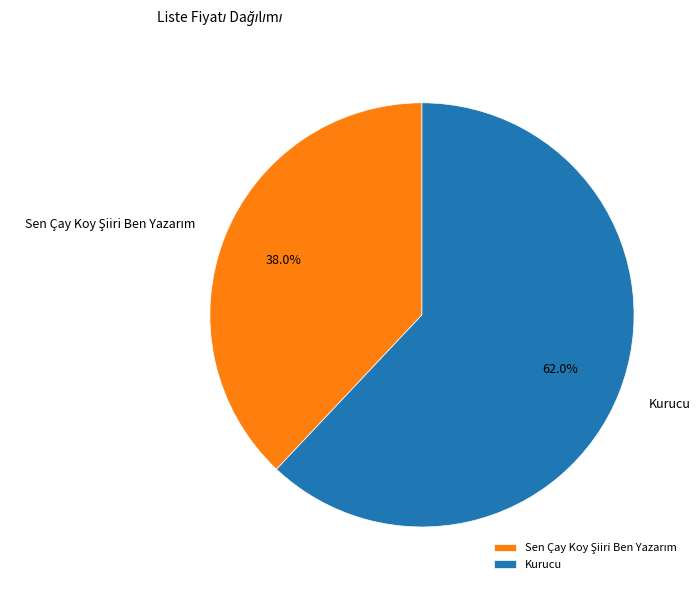

What is the largest slice in the pie chart?

Kurucu